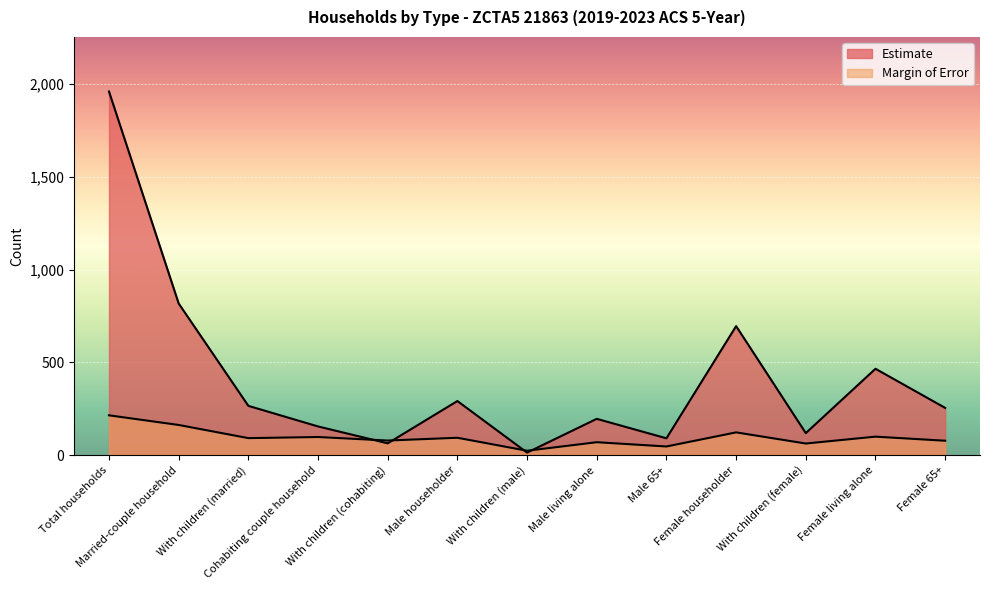

Which series has the largest range (max minus min)?

Estimate